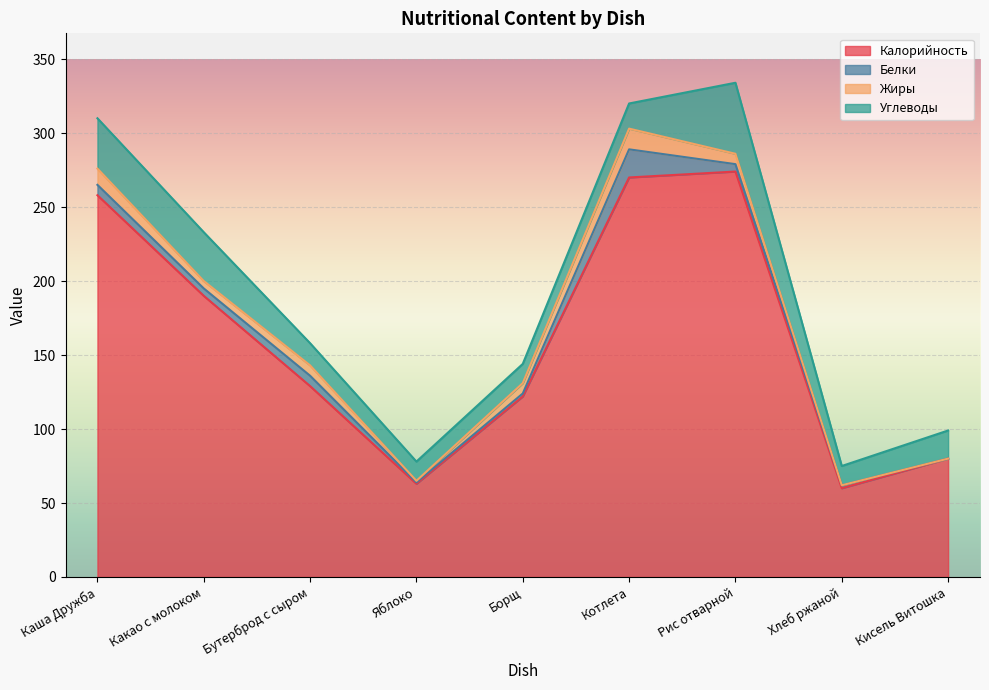

At which category does the chart reach its minimum across all series?

Кисель Витошка